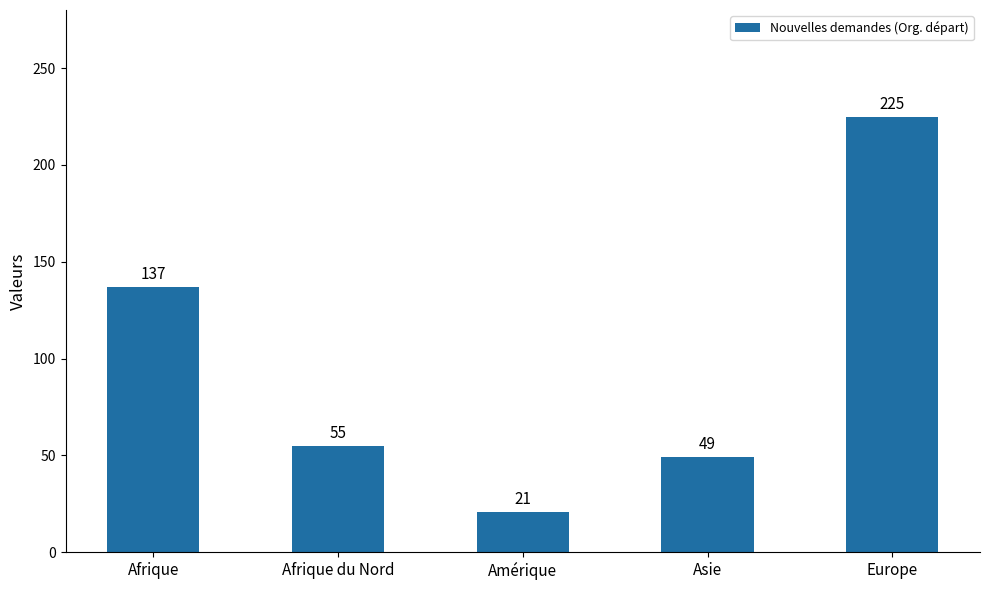

Which has a higher value, Afrique du Nord or Europe?

Europe